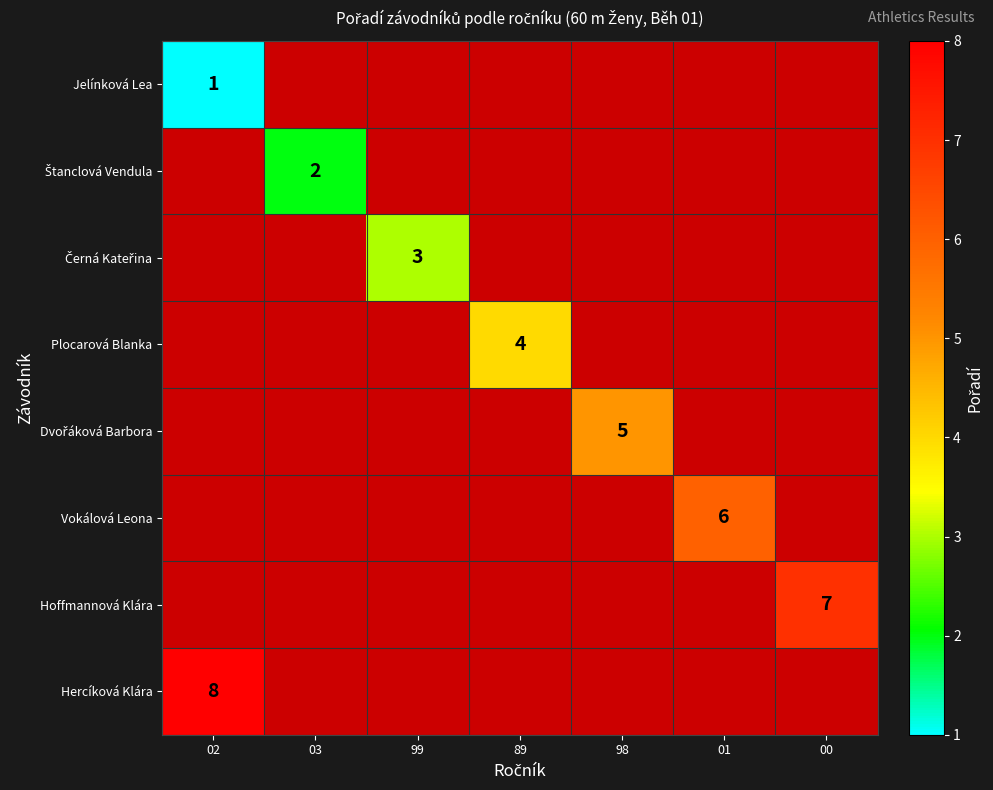

Is it true that Jelínková Lea equals 2 at 02?

False